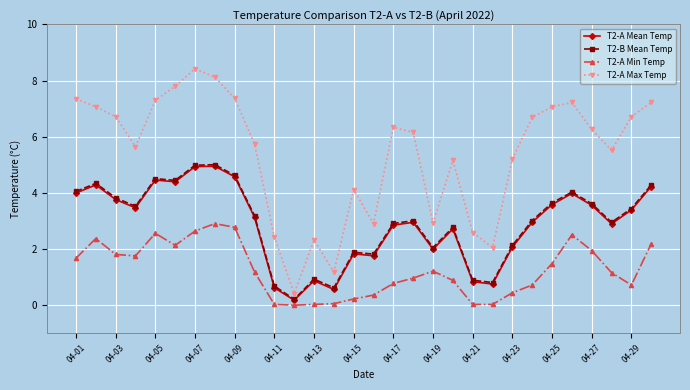

True or false: T2-A Max Temp has more than 2 points higher than both neighbors.

True